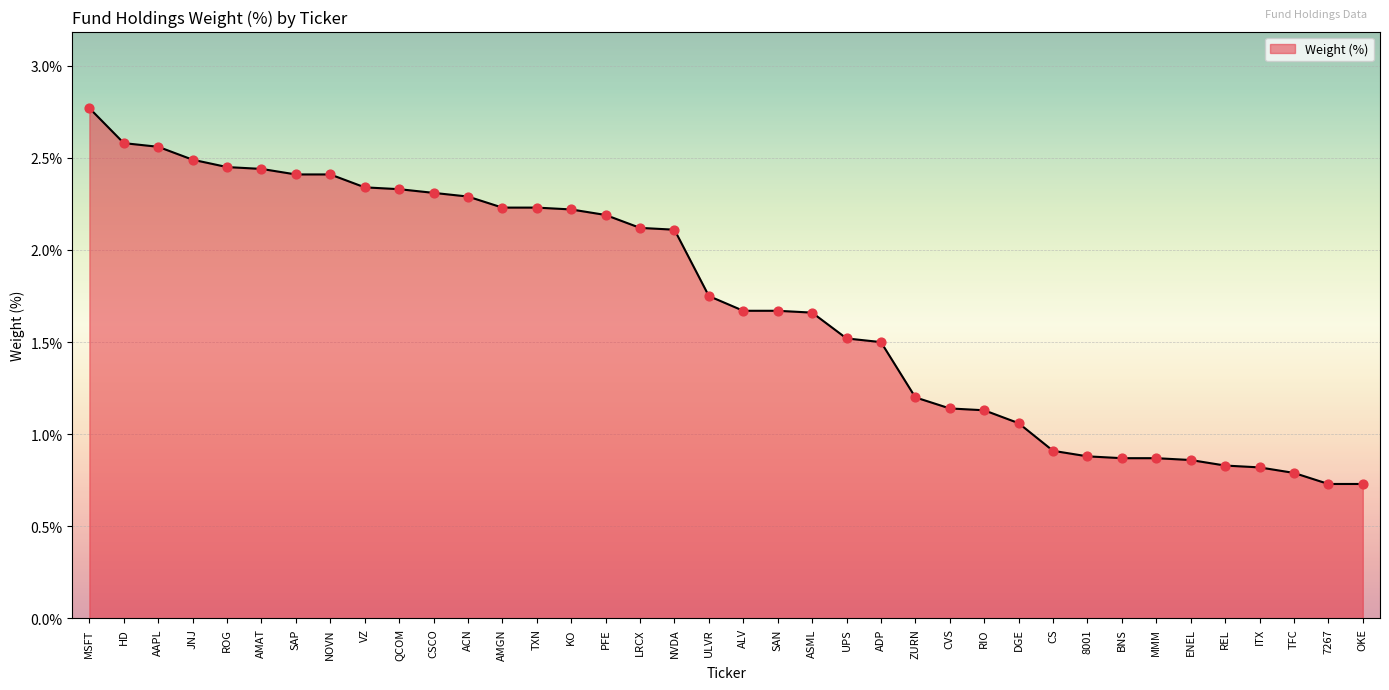

Approximately how many times larger is the value at ULVR compared to SAP?

0.7